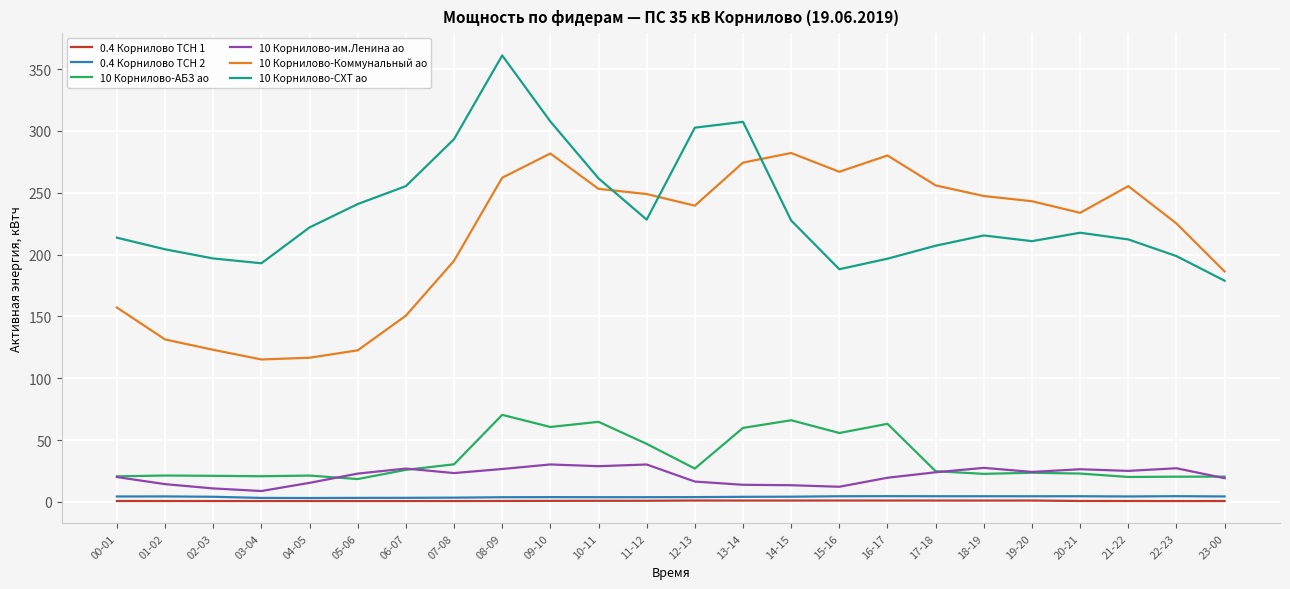

Is it true that 0.4 Корнилово ТСН 2 equals 3.2 at 03-04?

True